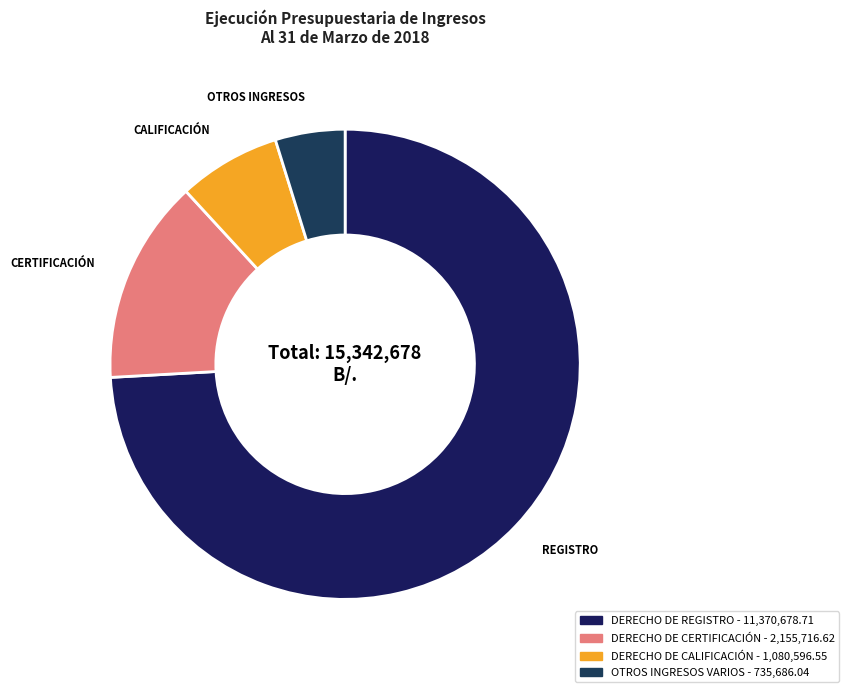

Count the number of slices in the pie.

4